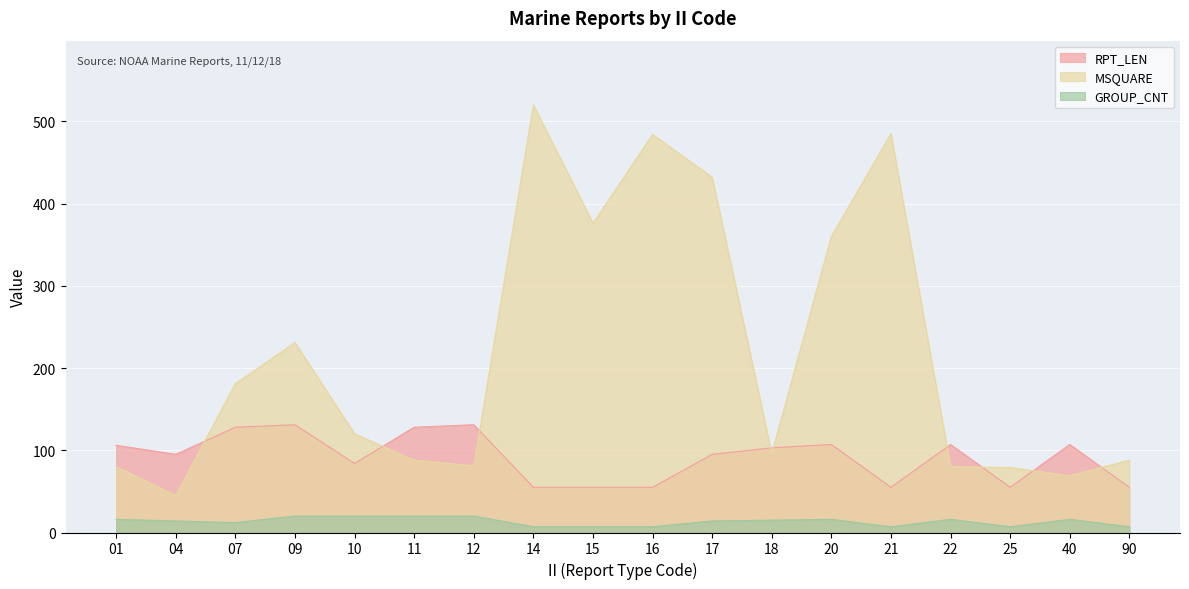

Reading left to right, transcribe all the data shown in this chart.

RPT_LEN: 01=106	04=95	07=128	09=131	10=84	11=128	12=131	14=55	15=55	16=55	17=95	18=103	20=107	21=55	22=107	25=55	40=107	90=55
MSQUARE: 01=80	04=45	07=181	09=231	10=120	11=88	12=81	14=520	15=376	16=484	17=432	18=96	20=360	21=485	22=80	25=79	40=69	90=88
GROUP_CNT: 01=16	04=14	07=12	09=20	10=20	11=20	12=20	14=7	15=7	16=7	17=14	18=15	20=16	21=7	22=16	25=7	40=16	90=7